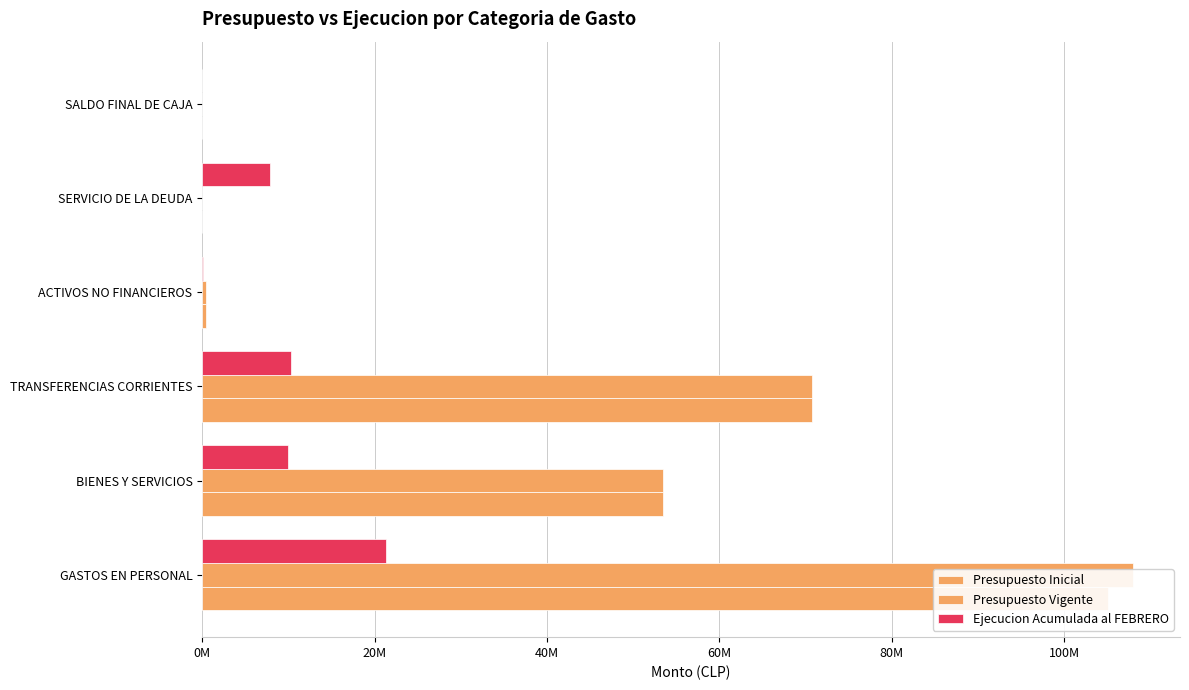

Reading right to left, list all the values displayed in this chart.

Presupuesto Inicial: 25091	0	403692	70764486	53481269	105134119
Presupuesto Vigente: 25091	0	403692	70764486	53481269	108054156
Ejecucion Acumulada al FEBRERO: 0	7863045	34605	10298788	9998405	21359073